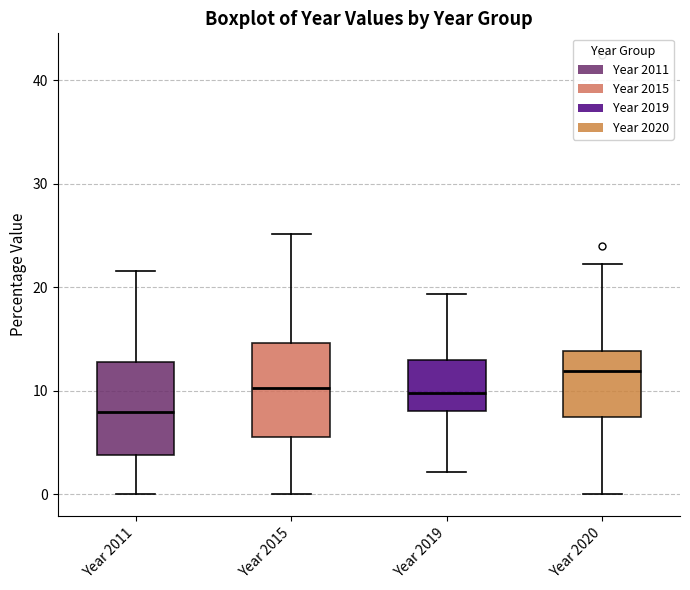

Reading left to right, read every box against the y-axis: the position of its median line, the range the box covers, and the ends of its whiskers. The values are not printed on the chart, so give them approximately, as read against the axis.

Year 2011: median 8, box 4 to 13, whiskers 0 to 22
Year 2015: median 10, box 6 to 15, whiskers 0 to 25
Year 2019: median 10, box 8 to 13, whiskers 2 to 19
Year 2020: median 12, box 7 to 14, whiskers 0 to 22